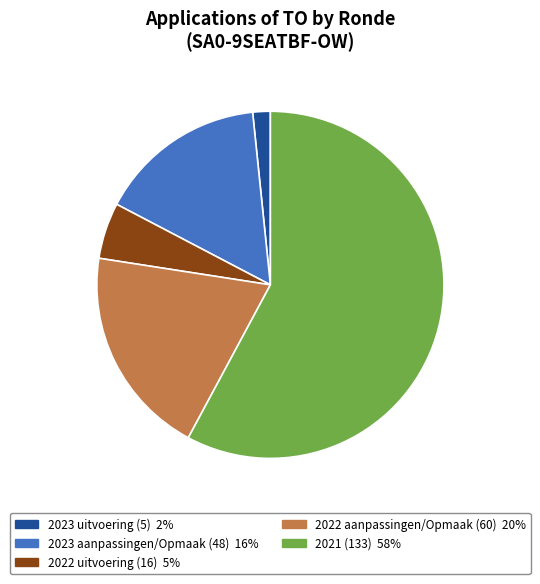

Count the number of slices in the pie.

5